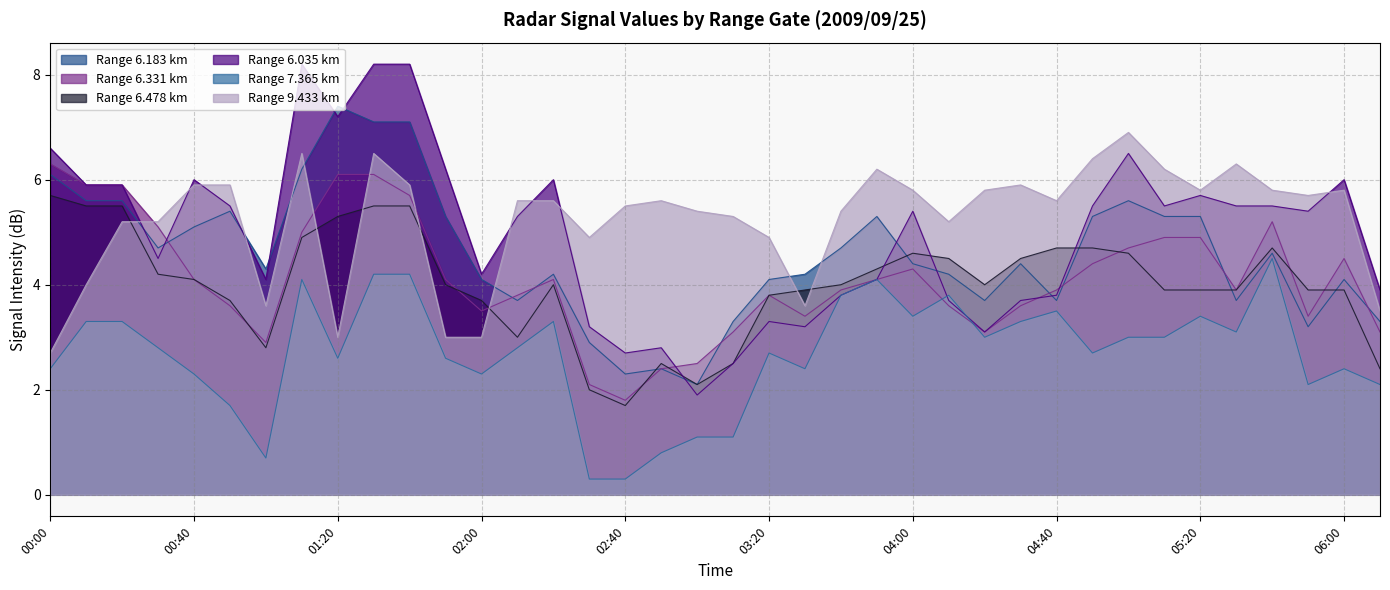

What is the greatest value displayed?

8.2